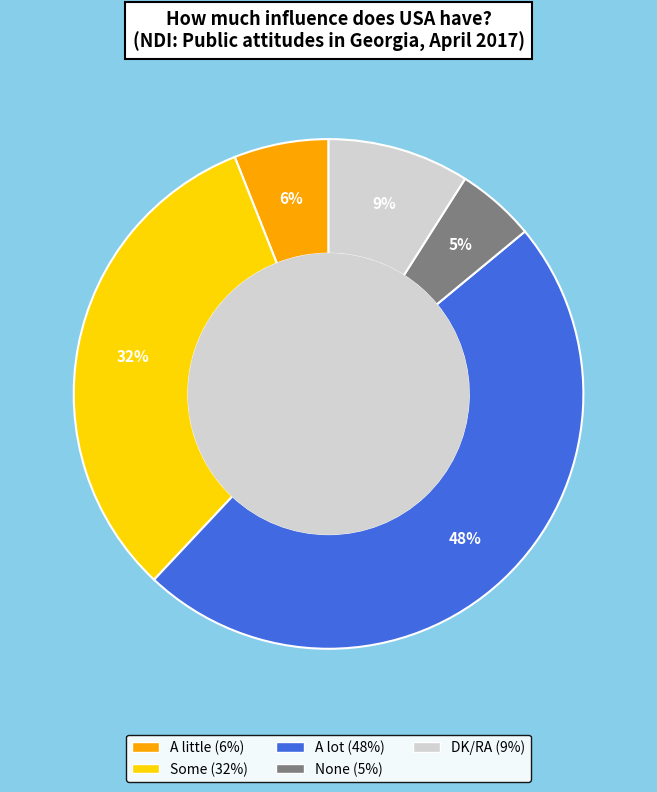

Between DK/RA and A little, which is larger?

DK/RA